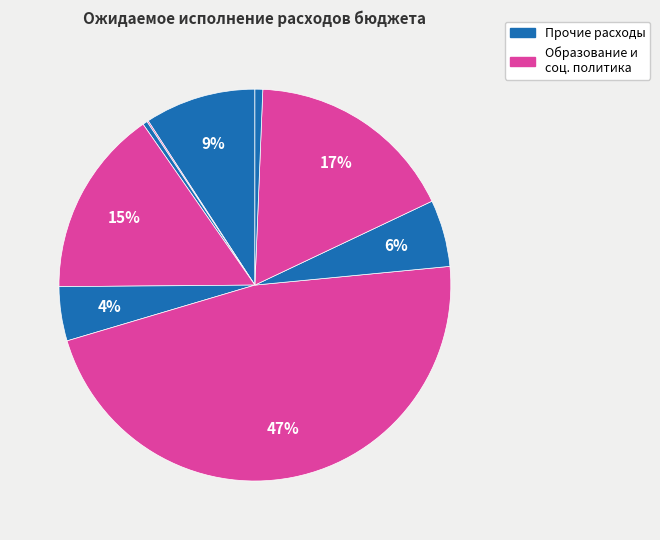

Is there any slice that represents more than half of the pie?

No